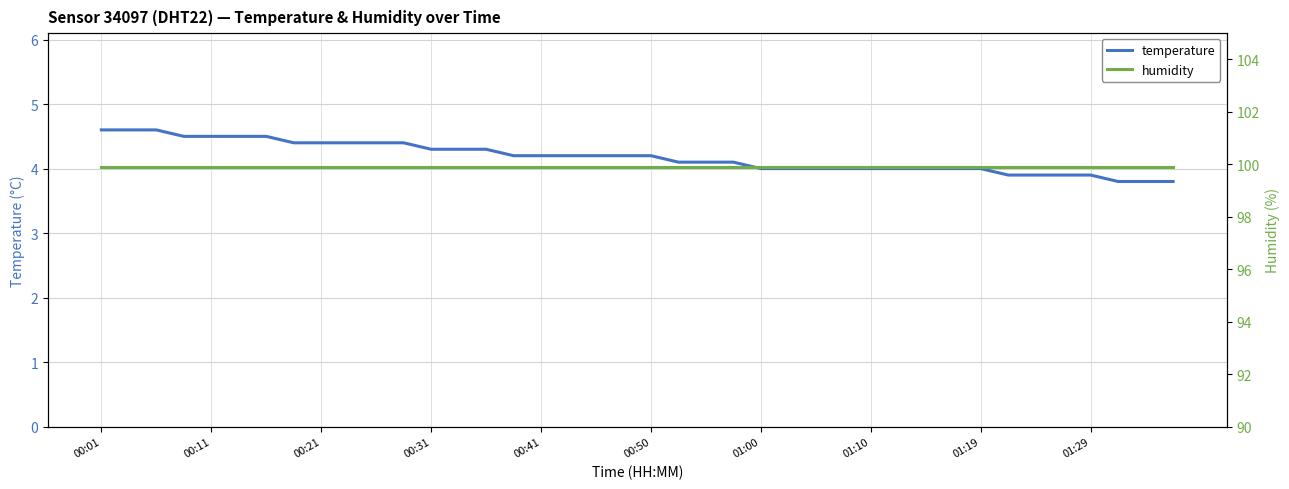

How many categories are shown in the chart?

40